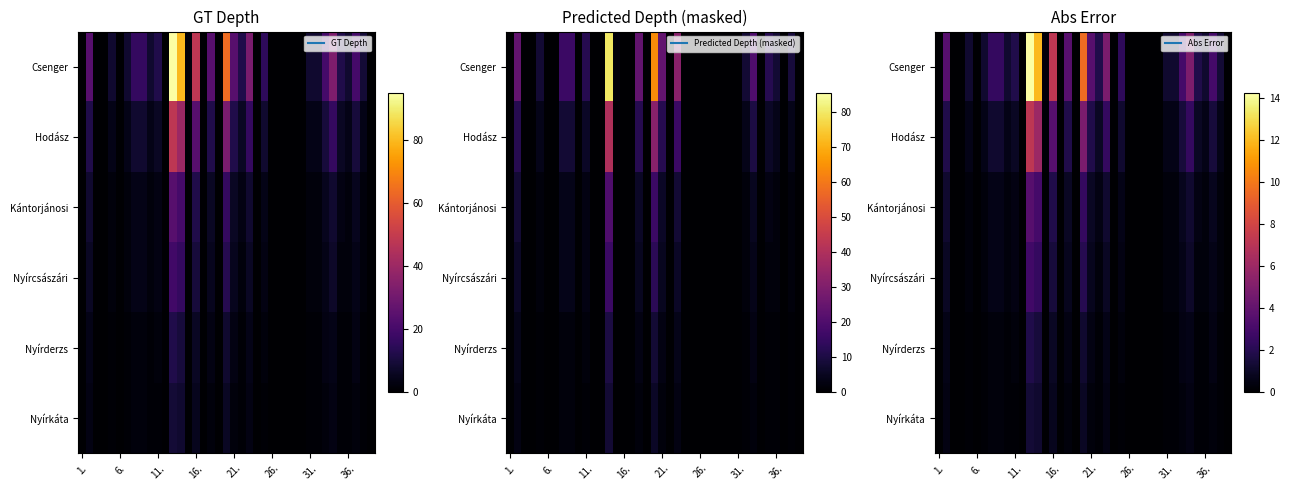

At which label is Csenger closest to 7?

16.